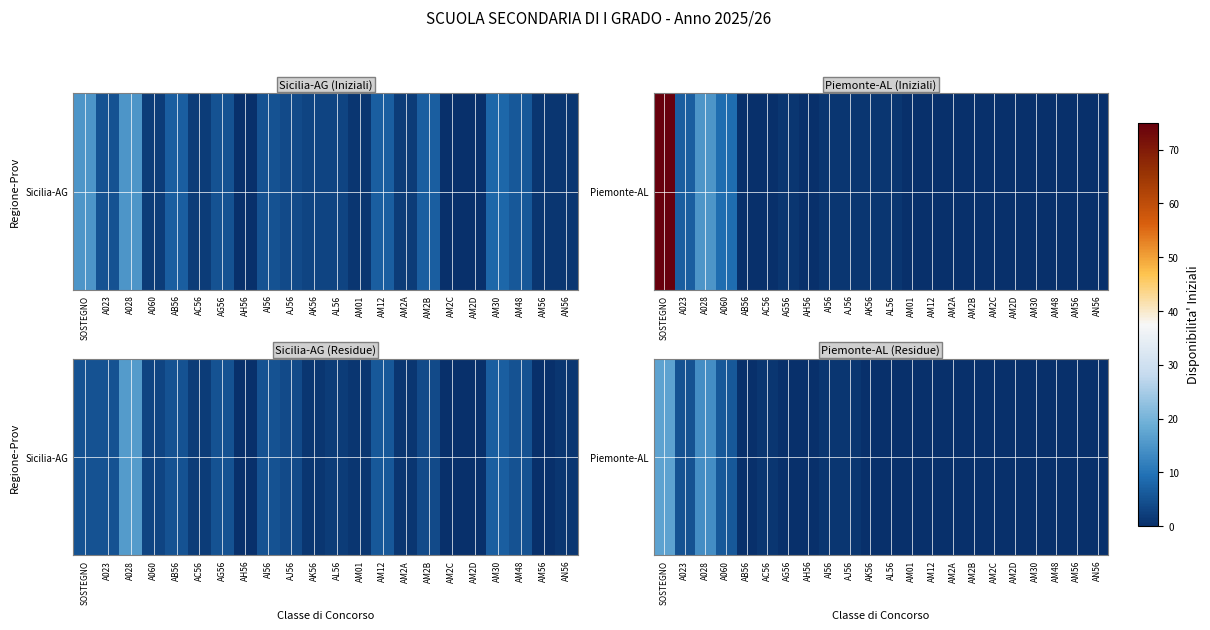

How many data points does each series have?

22